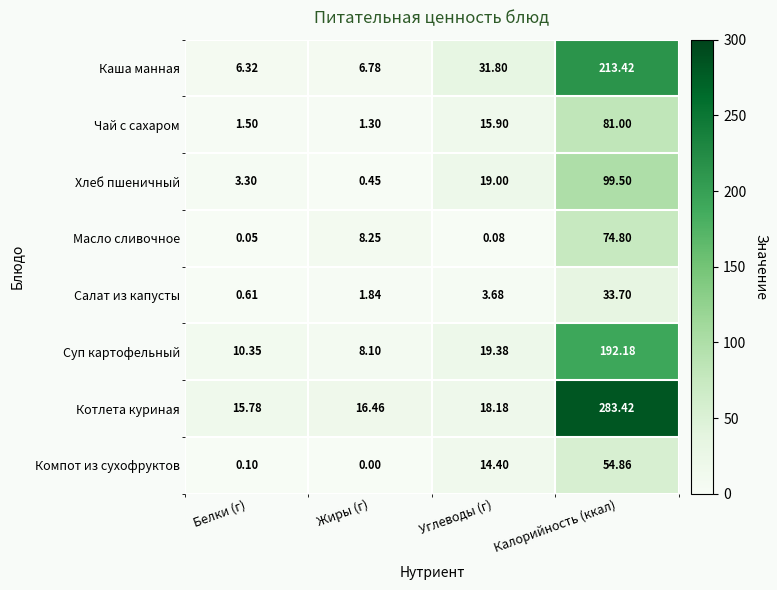

Which category has the lowest value in the Салат из капусты series?

Белки (г)